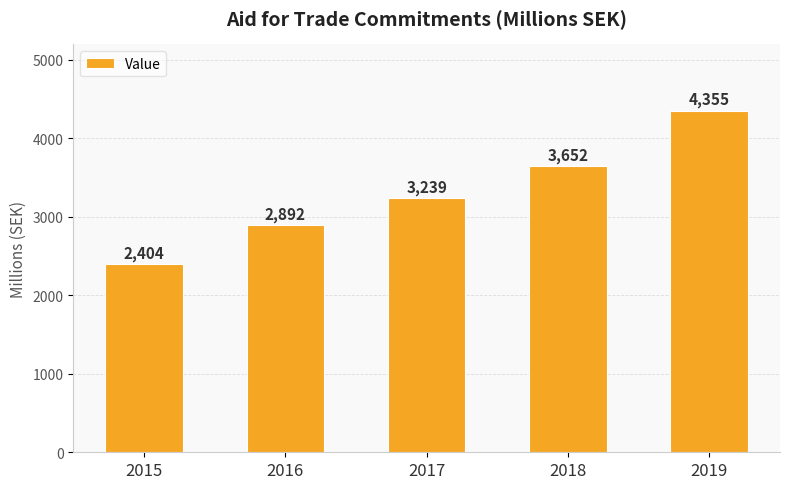

What is the change in value from 2015 to 2019?

+1951